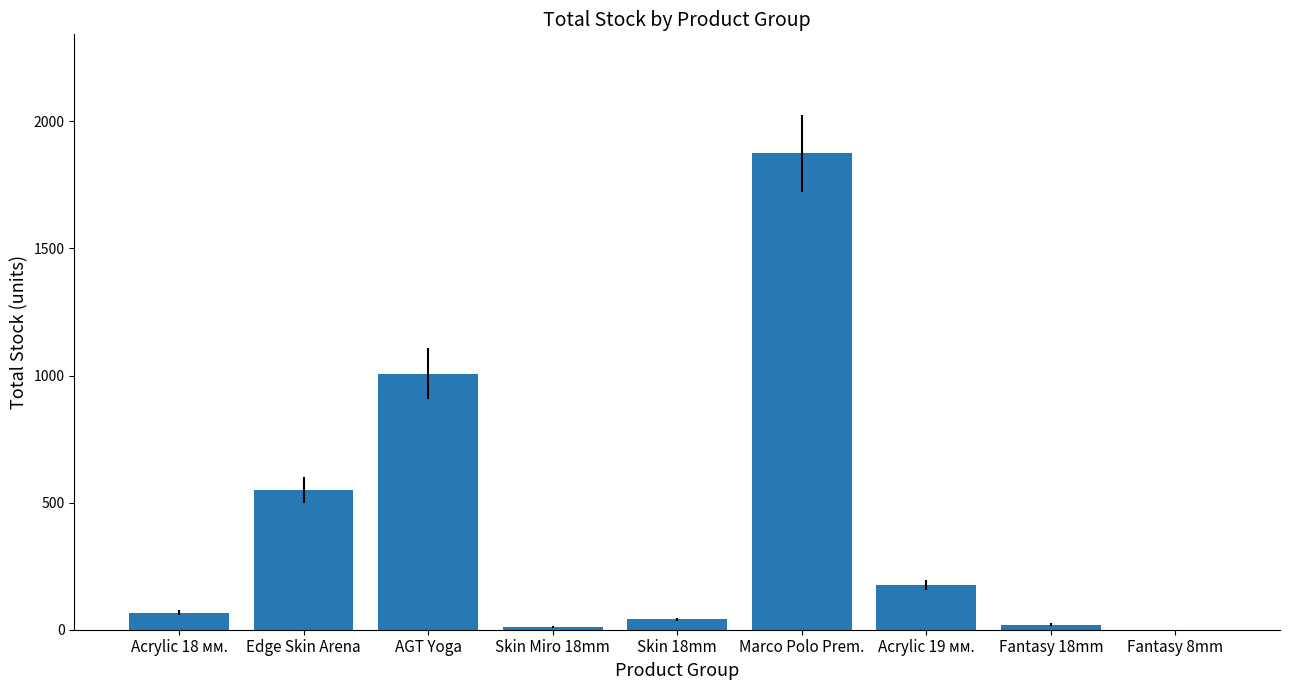

True or false: the data shows 66 at Acrylic 18 мм..

True